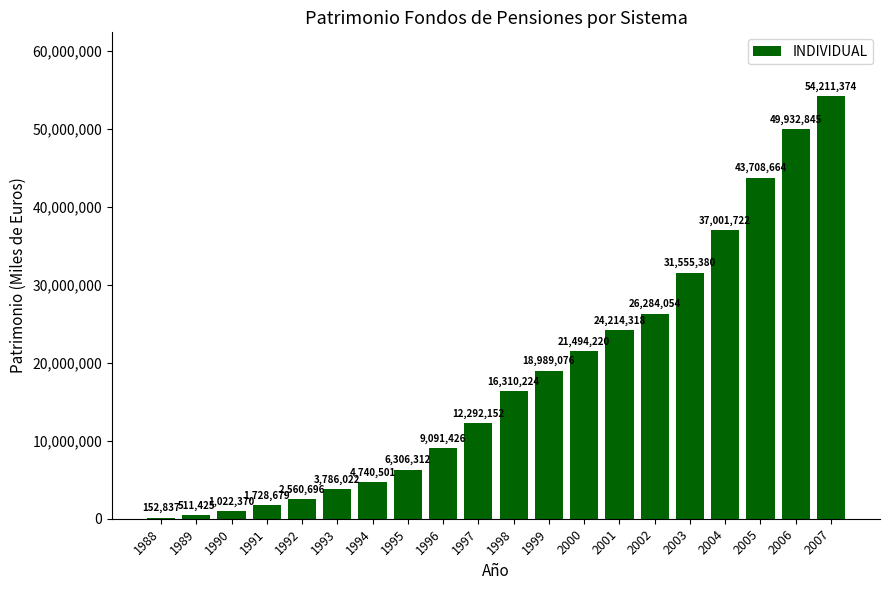

Reading left to right, what are all the values shown in this chart?

1988=152837	1989=511425	1990=1022370	1991=1728679	1992=2560696	1993=3786022	1994=4740501	1995=6306312	1996=9091426	1997=12292152	1998=16310224	1999=18989076	2000=21494220	2001=24214318	2002=26284054	2003=31555380	2004=37001722	2005=43708664	2006=49932845	2007=54211374